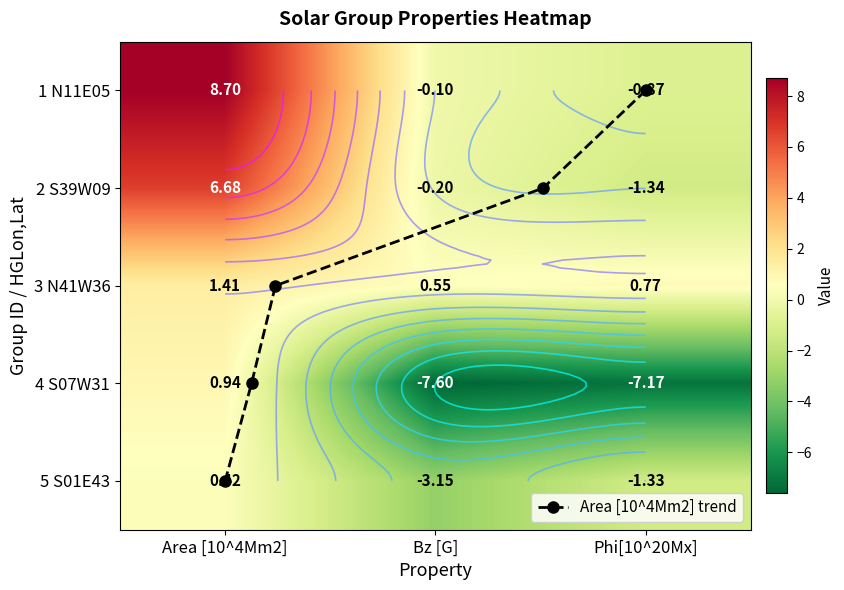

At Area [10^4Mm2], list the series in order from largest to smallest.

1, 2, 3, 4, 5